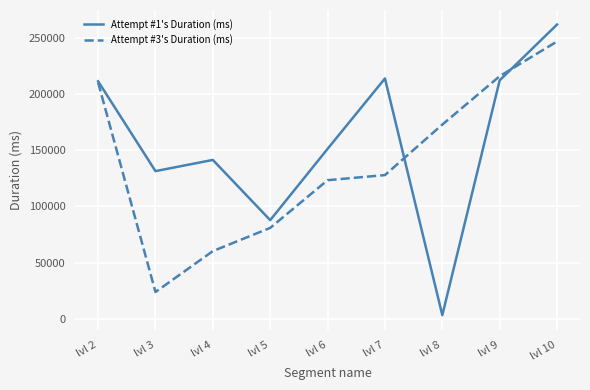

Which series has the largest range (max minus min)?

Attempt #1's Duration (ms)